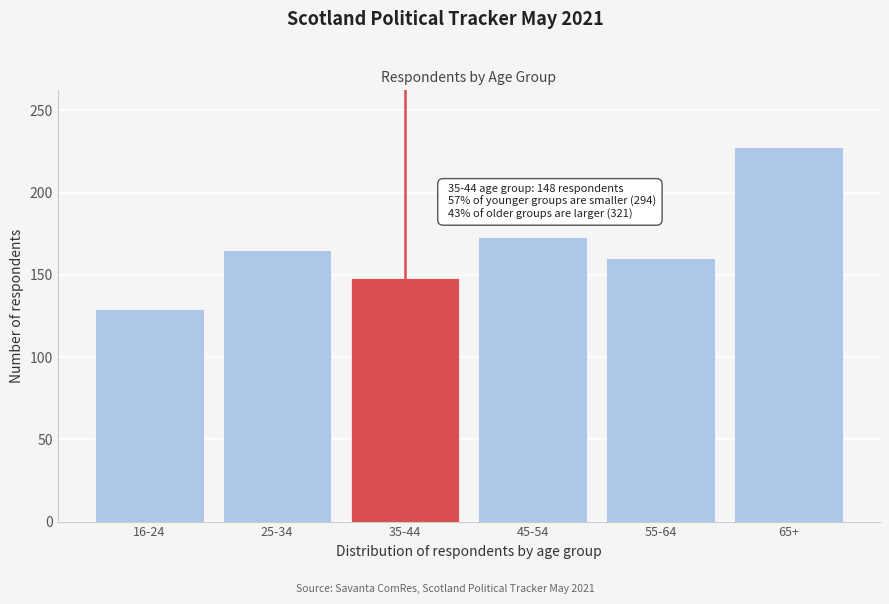

Reading right to left, list all the values displayed in this chart.

65+=228	55-64=160	45-54=173	35-44=148	25-34=165	16-24=129